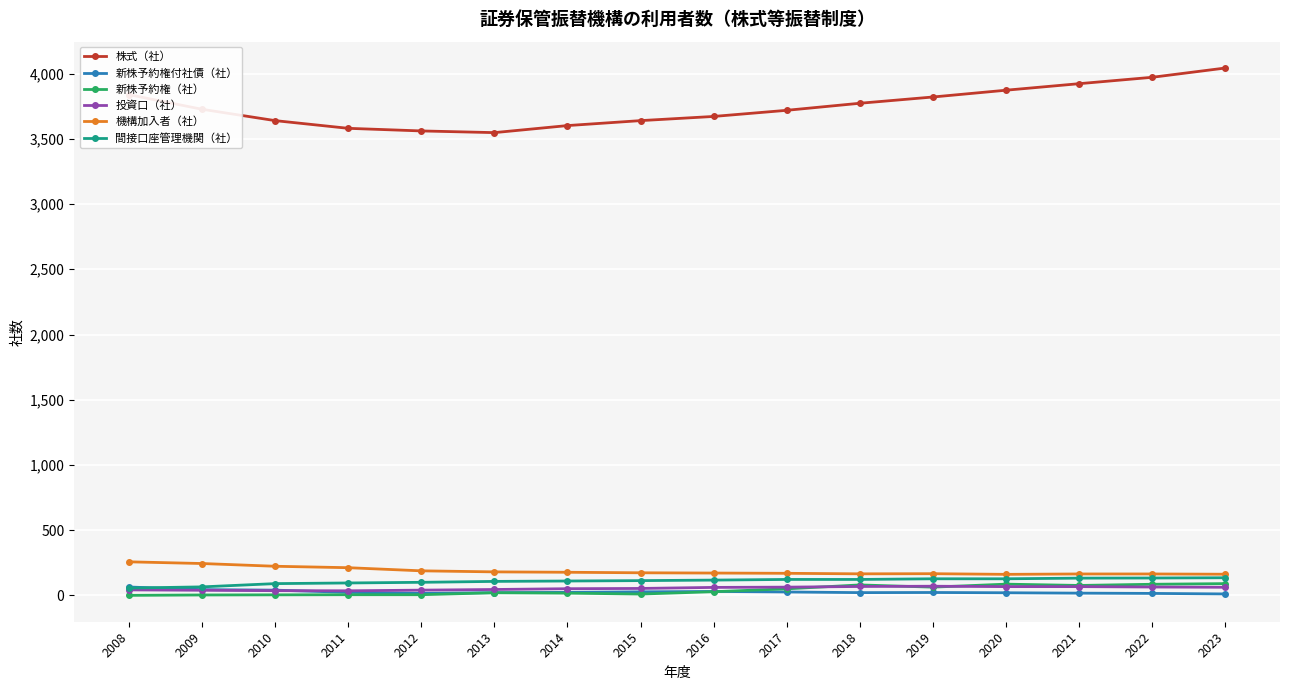

What is the maximum value for 新株予約権付社債（社）?

65